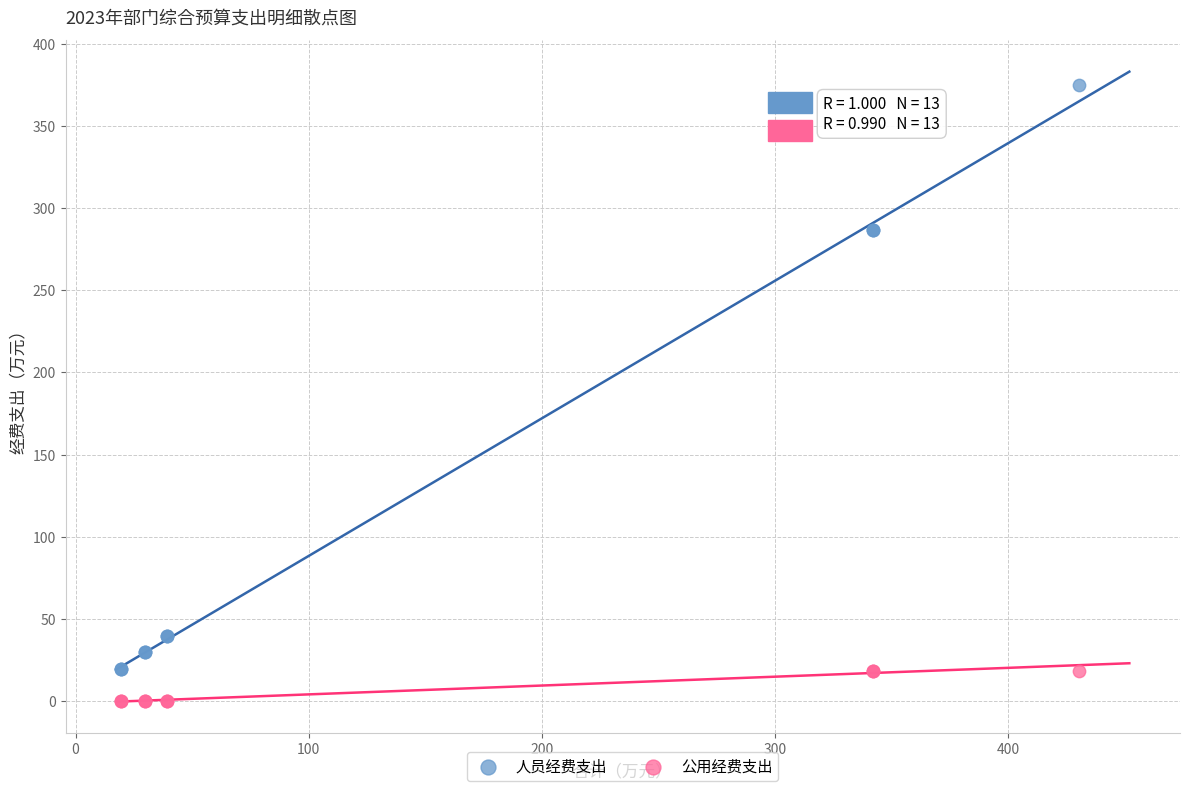

Which series has the widest spread of Y values?

人员经费支出